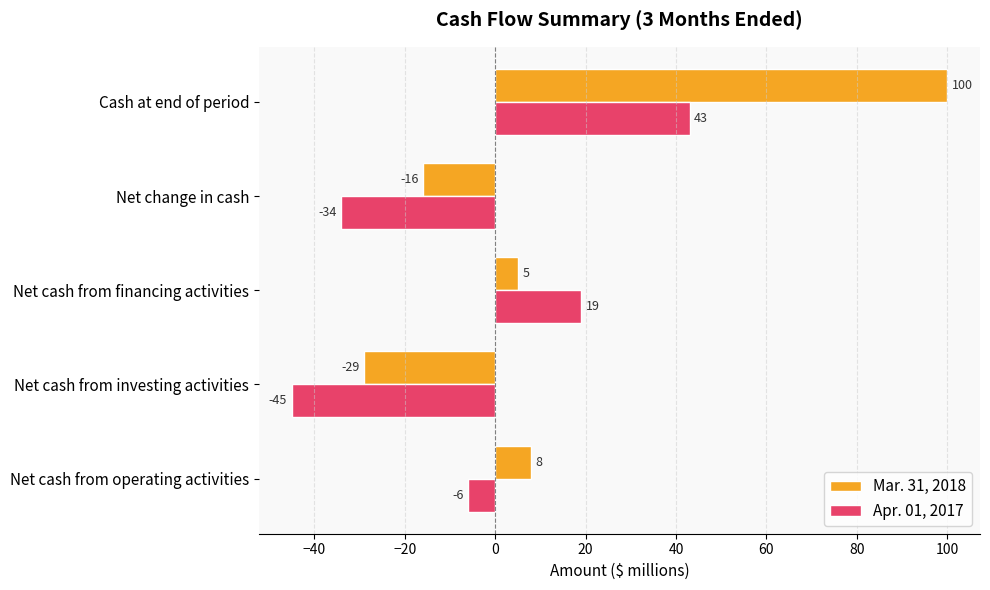

True or false: Mar. 31, 2018 has a value of -23 at Net change in cash.

False